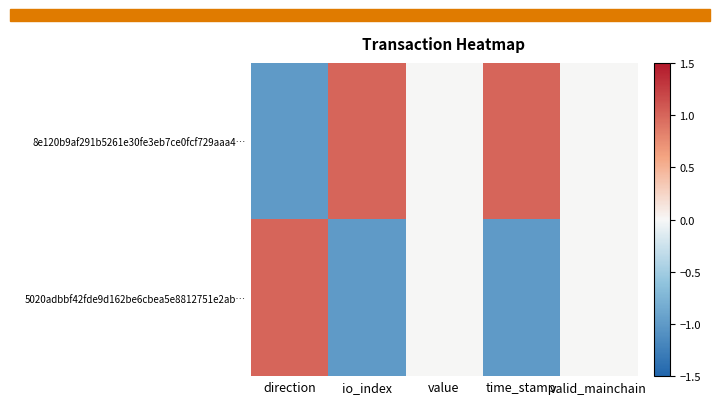

Reading left to right, transcribe all the data shown in this chart.

8e120b9af291b5261e30fe3eb7ce0fcf729aaa4…: direction=-1	io_index=1	value=0	time_stamp=1	valid_mainchain=0
5020adbbf42fde9d162be6cbea5e8812751e2ab…: direction=1	io_index=-1	value=0	time_stamp=-1	valid_mainchain=0